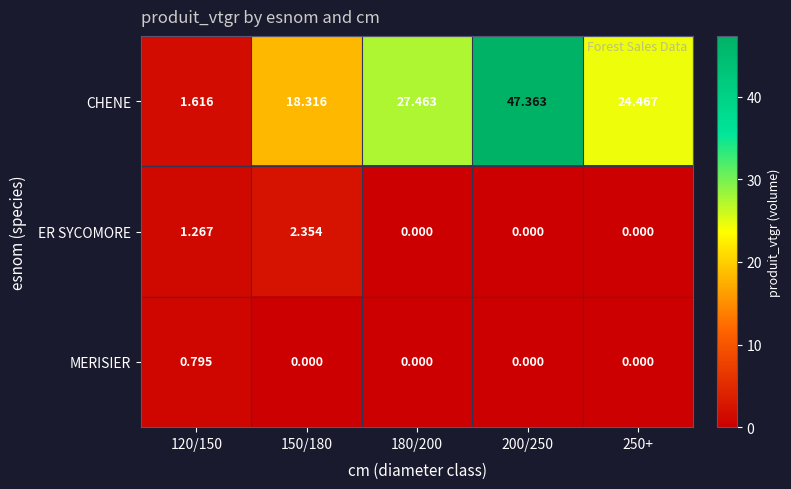

Which series has the largest range (max minus min)?

CHENE